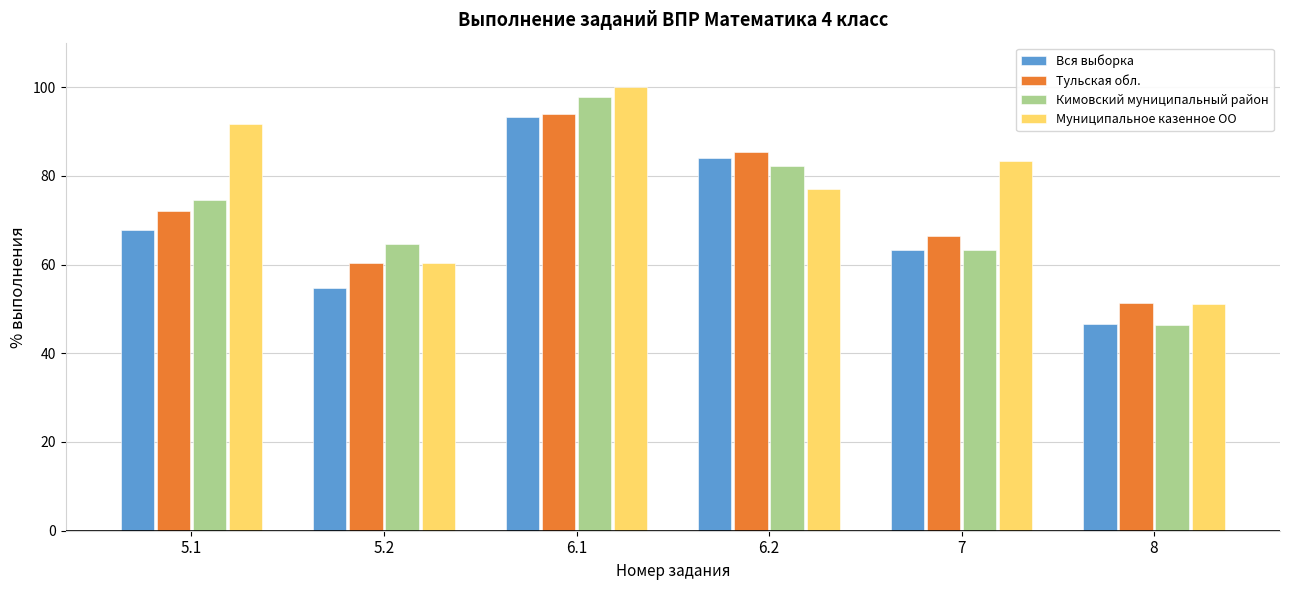

What is the maximum value for Муниципальное казенное ОО?

100.0